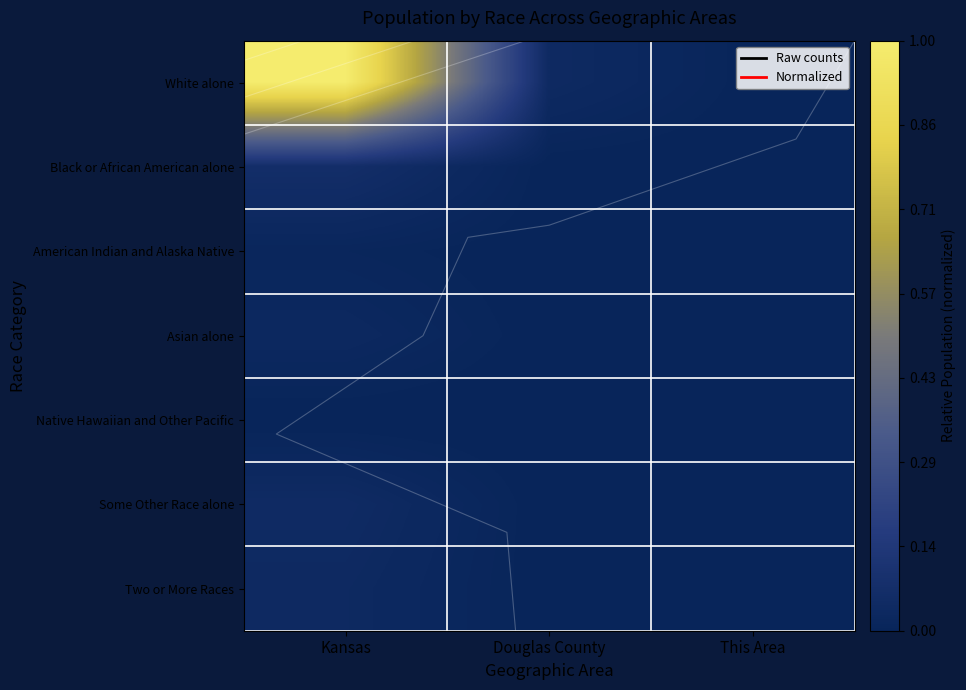

The American Indian and Alaska Native series shows 0.0 at Douglas County. True or false?

False